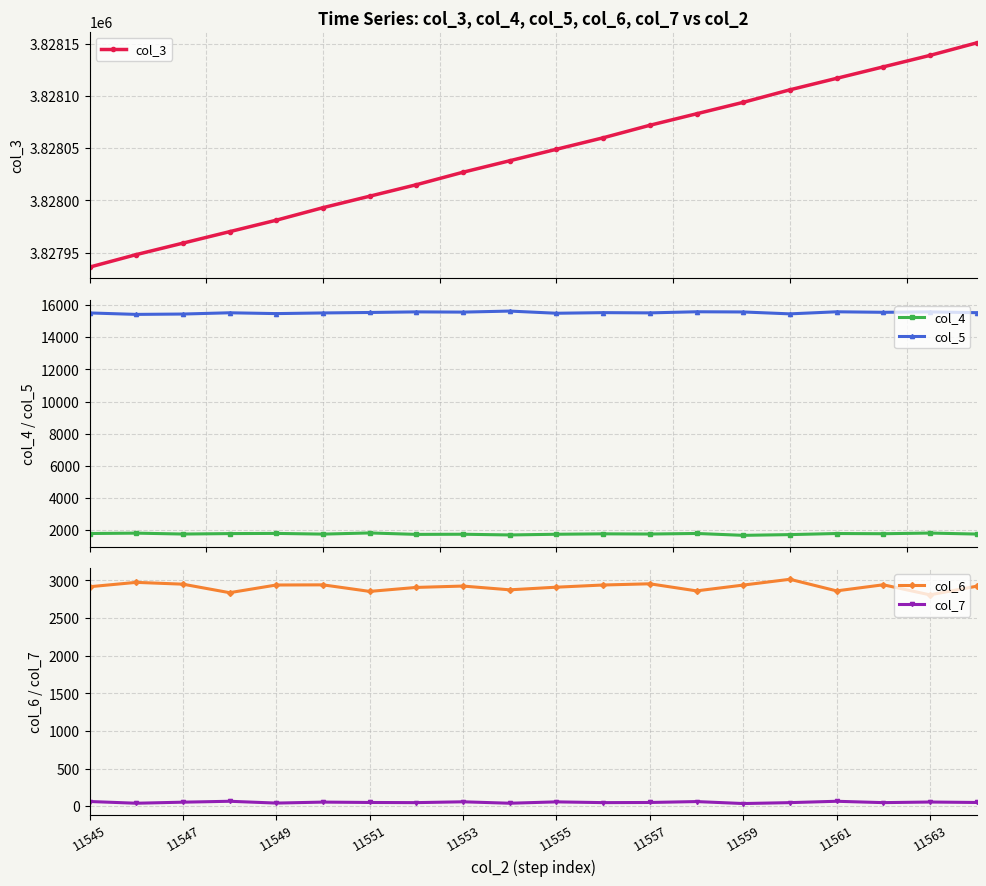

True or false: col_5 and col_4 intersect in this chart.

False